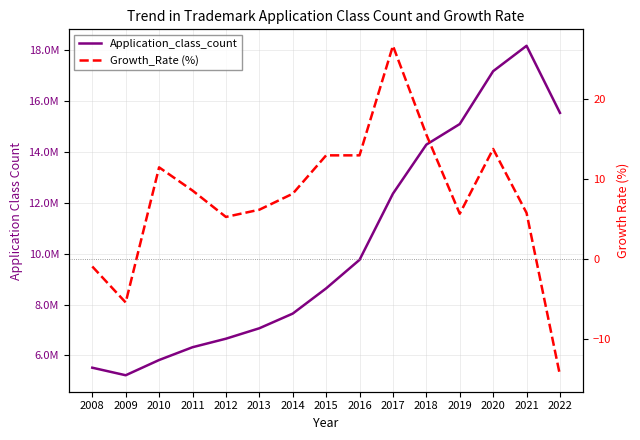

The value of Growth_Rate (%) at 2018 is 15.6. True or false?

True